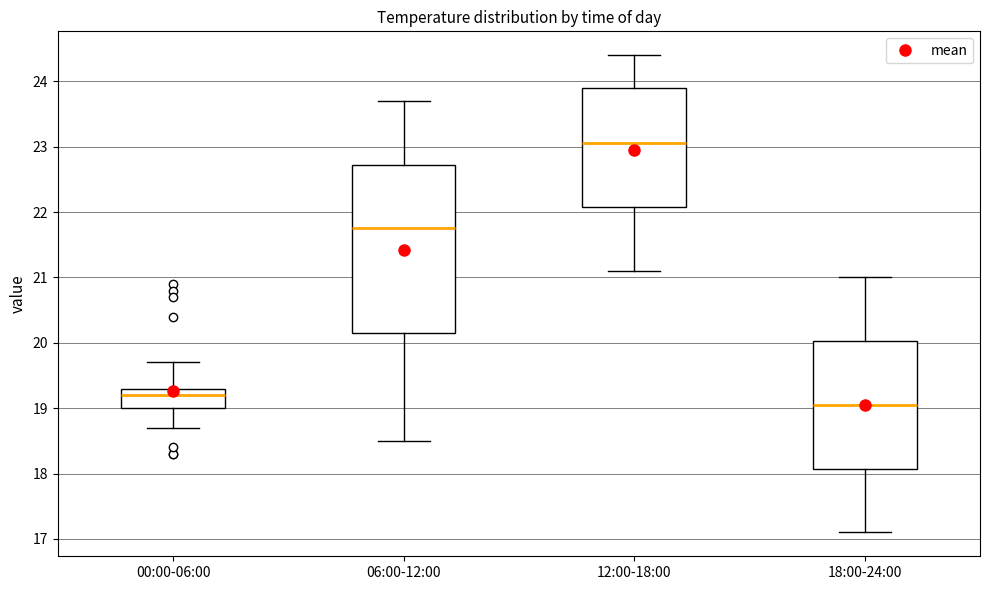

Reading left to right, read every box against the y-axis: the position of its median line, the range the box covers, and the ends of its whiskers. The values are not printed on the chart, so give them approximately, as read against the axis.

00:00-06:00: median 19.2, box 19.0 to 19.3, whiskers 18.7 to 19.7
06:00-12:00: median 21.8, box 20.2 to 22.7, whiskers 18.5 to 23.7
12:00-18:00: median 23.1, box 22.1 to 23.9, whiskers 21.1 to 24.4
18:00-24:00: median 19.1, box 18.1 to 20.0, whiskers 17.1 to 21.0